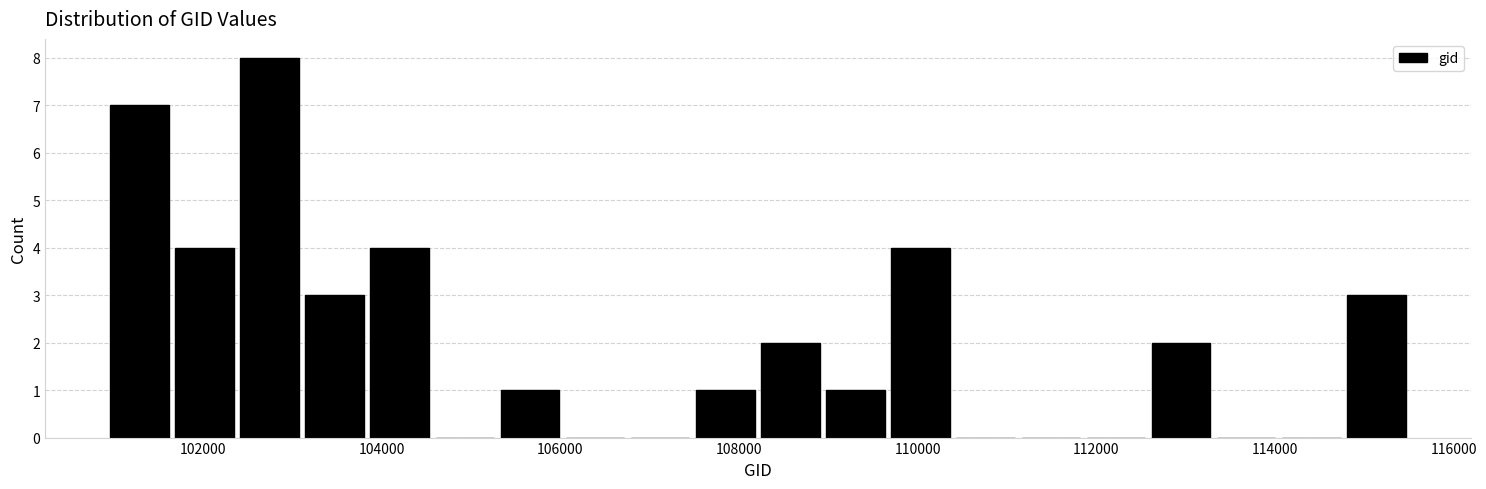

Around what value on the x-axis is the tallest bar? Give the approximate position of its centre, as read against the axis.

102800